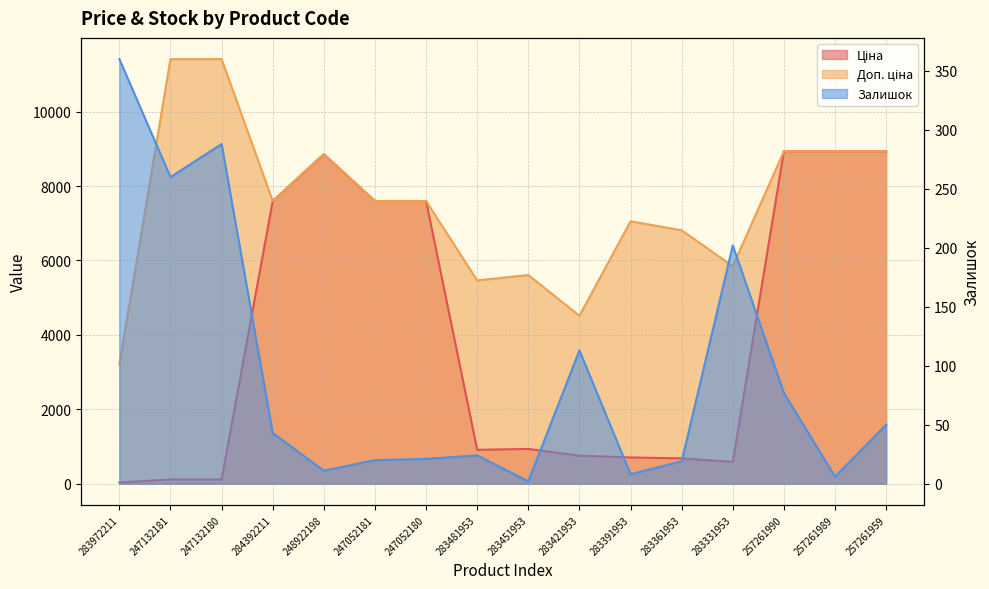

How many series are shown in this chart?

3